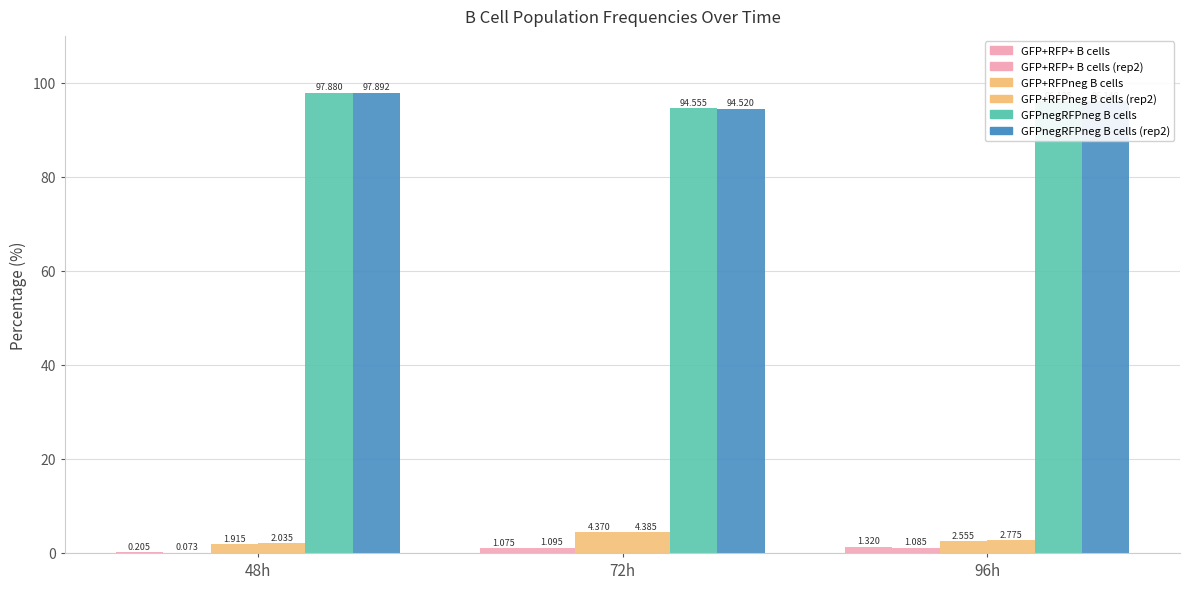

How many data points does each series have?

3